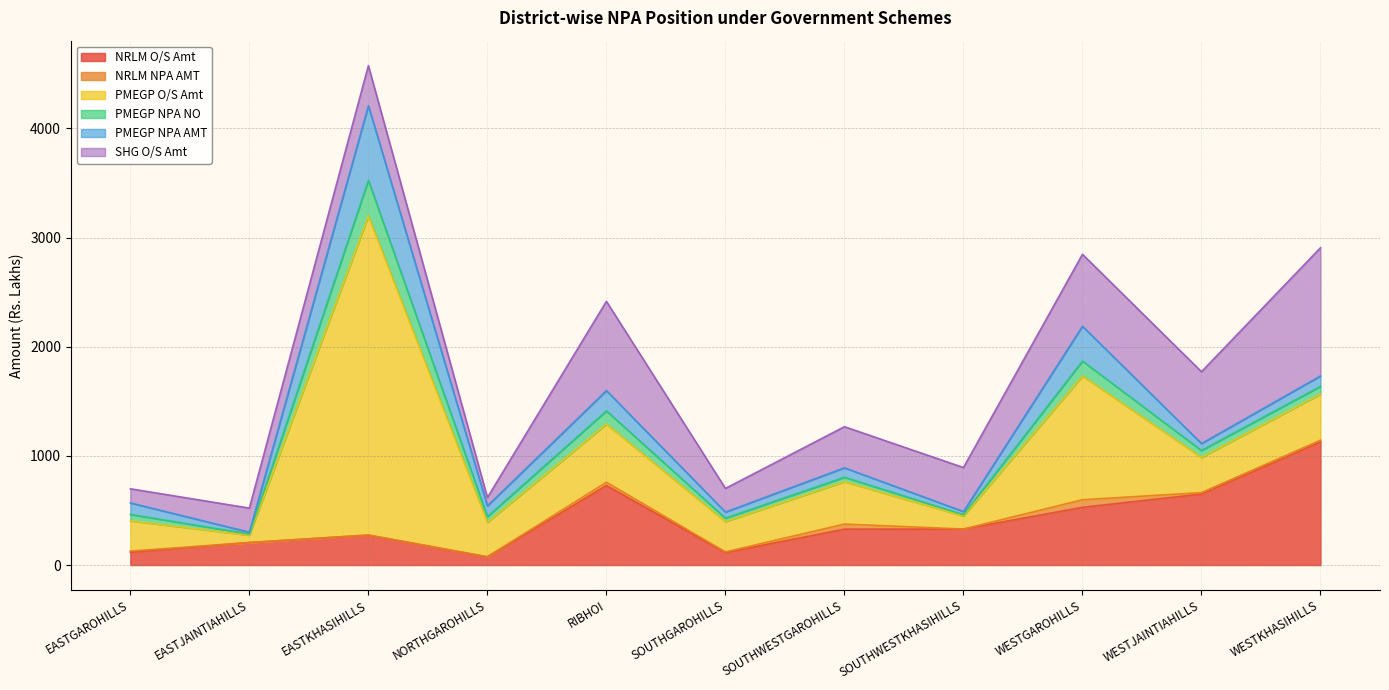

True or false: PMEGP NPA NO and SHG O/S Amt cross at least once.

False